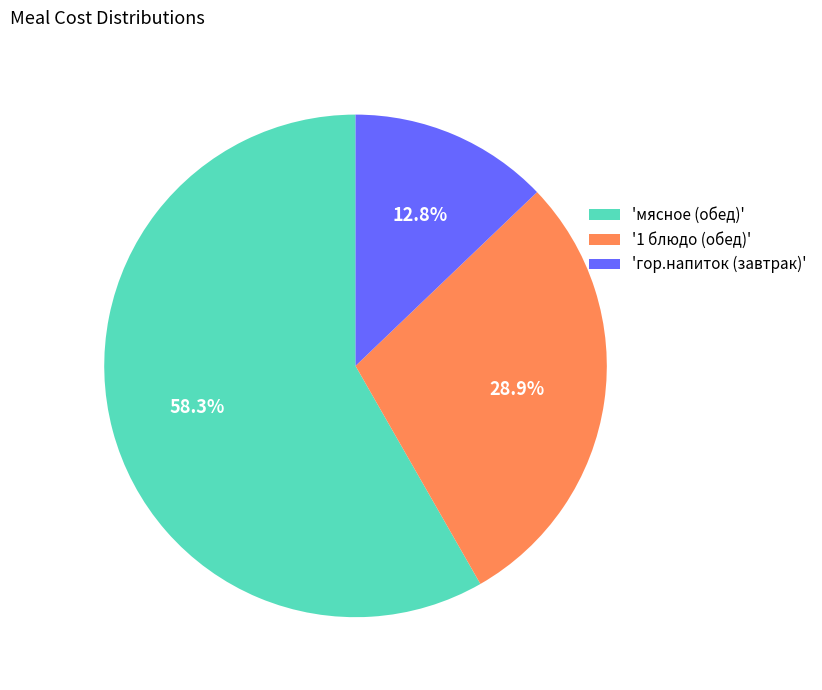

Which category has the biggest portion of the pie?

'мясное (обед)'